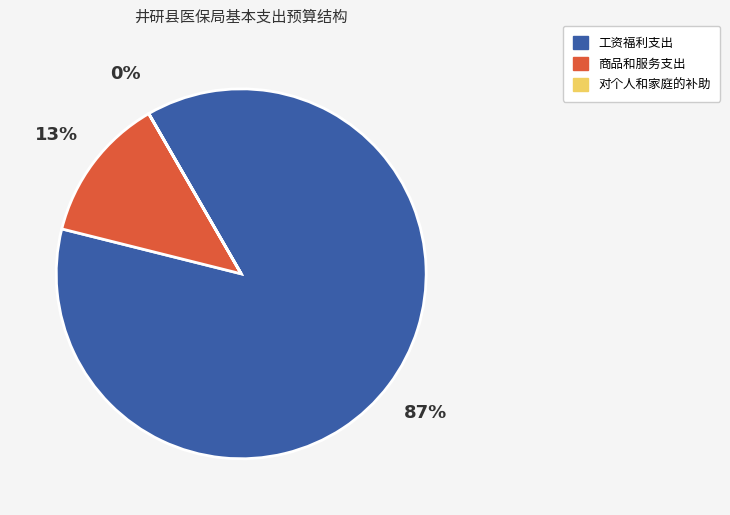

To the nearest percent, what is the difference between the largest and smallest slice percentages?

87%